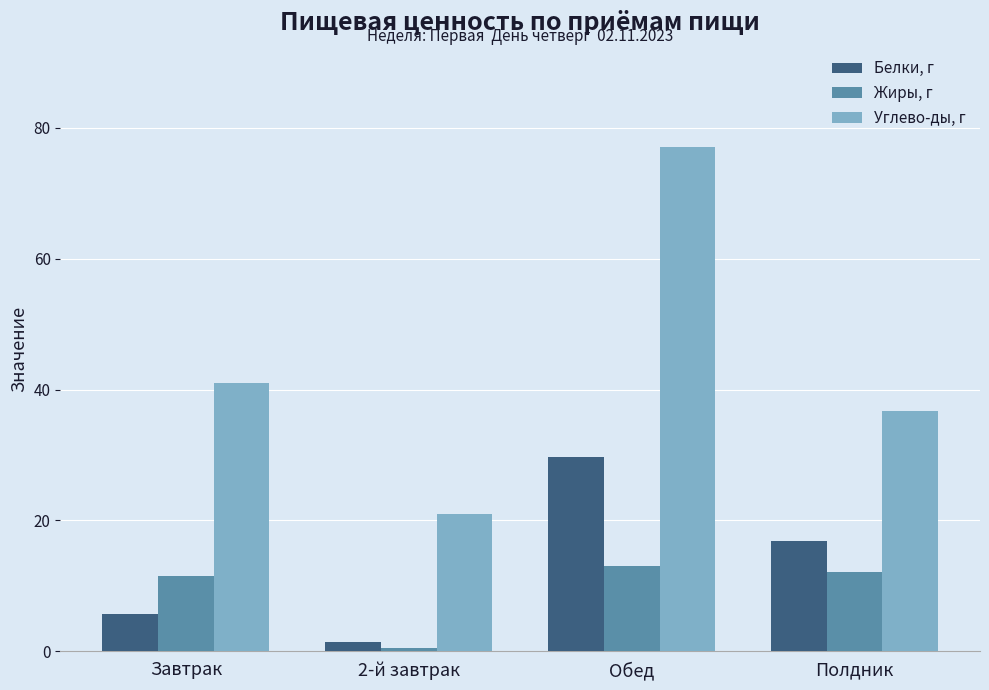

Rank the series by their maximum value, from lowest to highest.

Жиры, г, Белки, г, Углево-ды, г